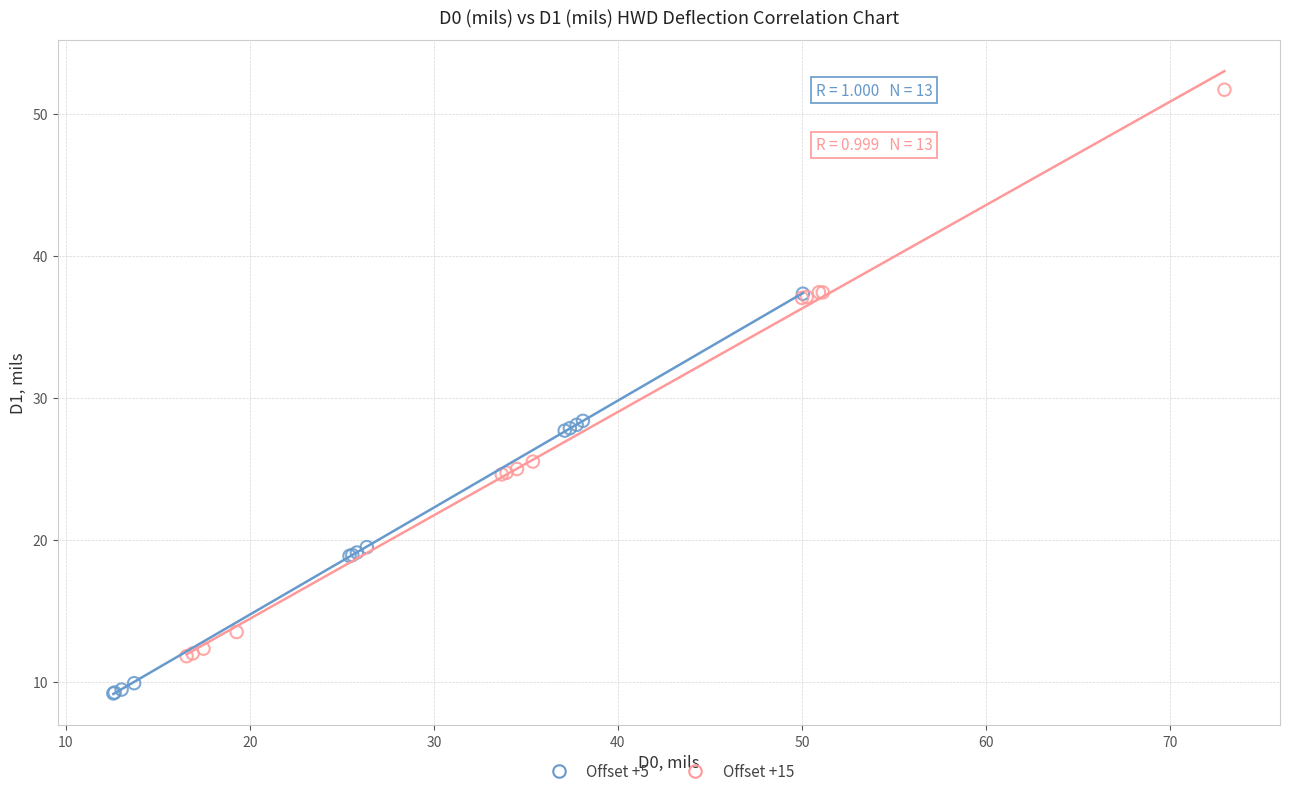

Which series has the widest spread of Y values?

Offset +15